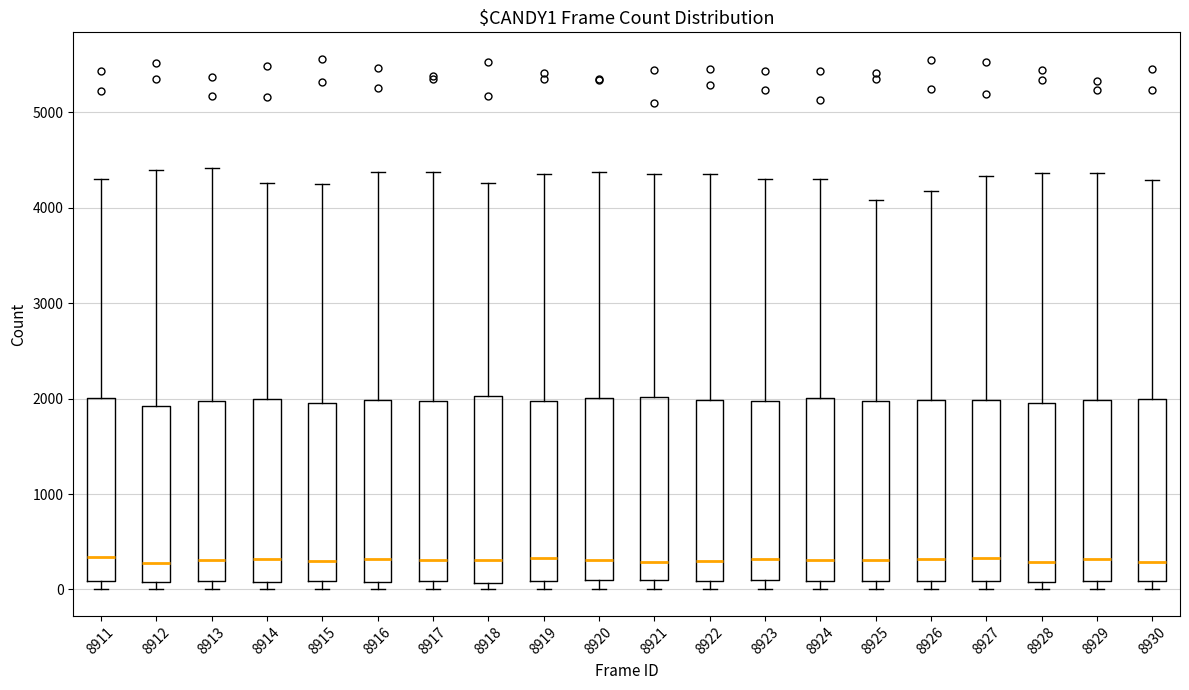

Reading left to right, transcribe this box plot: for each box, give where its median line is, the range the box spans, and where its two whiskers end, as read against the y-axis. The values are not printed on the chart, so give them approximately, as read against the axis.

8911: median 300, box 100 to 2000, whiskers 0 to 4300
8912: median 300, box 100 to 1900, whiskers 0 to 4400
8913: median 300, box 100 to 2000, whiskers 0 to 4400
8914: median 300, box 100 to 2000, whiskers 0 to 4300
8915: median 300, box 100 to 2000, whiskers 0 to 4300
8916: median 300, box 100 to 2000, whiskers 0 to 4400
8917: median 300, box 100 to 2000, whiskers 0 to 4400
8918: median 300, box 100 to 2000, whiskers 0 to 4300
8919: median 300, box 100 to 2000, whiskers 0 to 4400
8920: median 300, box 100 to 2000, whiskers 0 to 4400
8921: median 300, box 100 to 2000, whiskers 0 to 4400
8922: median 300, box 100 to 2000, whiskers 0 to 4400
8923: median 300, box 100 to 2000, whiskers 0 to 4300
8924: median 300, box 100 to 2000, whiskers 0 to 4300
8925: median 300, box 100 to 2000, whiskers 0 to 4100
8926: median 300, box 100 to 2000, whiskers 0 to 4200
8927: median 300, box 100 to 2000, whiskers 0 to 4300
8928: median 300, box 100 to 2000, whiskers 0 to 4400
8929: median 300, box 100 to 2000, whiskers 0 to 4400
8930: median 300, box 100 to 2000, whiskers 0 to 4300